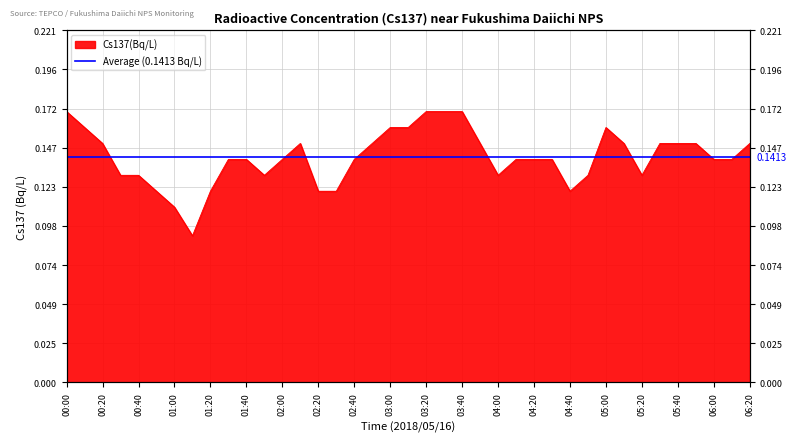

How many data points does each series have?

39